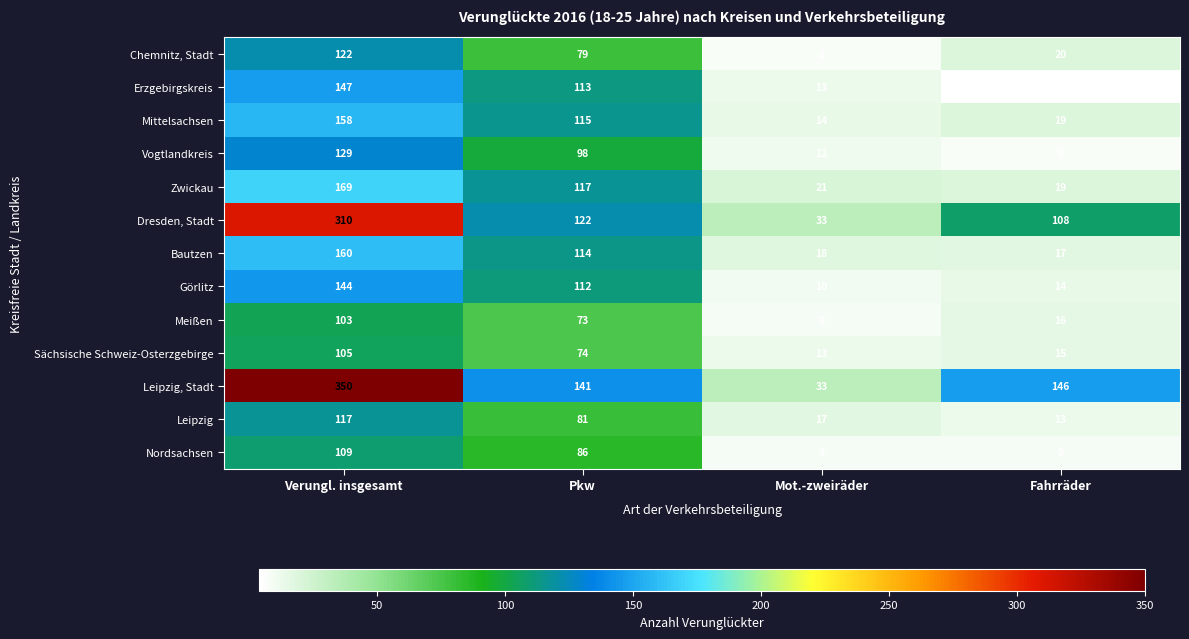

What is the difference between the maximum and minimum values in the Chemnitz, Stadt series?

114